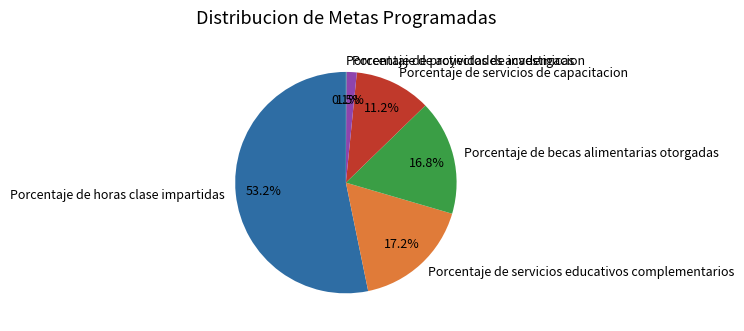

The Porcentaje de horas clase impartidas slice represents 48% of the pie. True or false?

False